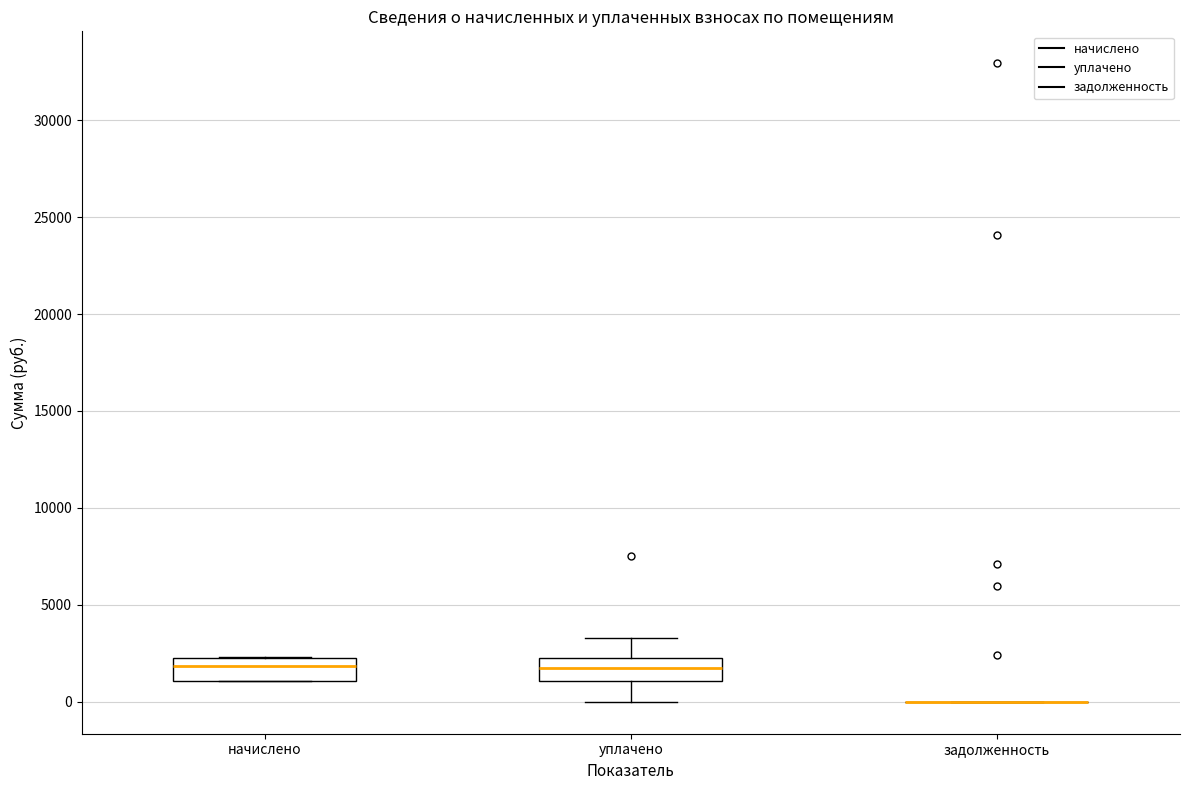

Reading left to right, transcribe this box plot: for each box, give where its median line is, the range the box spans, and where its two whiskers end, as read against the y-axis. The values are not printed on the chart, so give them approximately, as read against the axis.

начислено: median 2000, box 1000 to 2500, whiskers 1000 to 2500
уплачено: median 1500, box 1000 to 2500, whiskers 0 to 3500
задолженность: box collapsed to a line at 0, whiskers 0 to 0